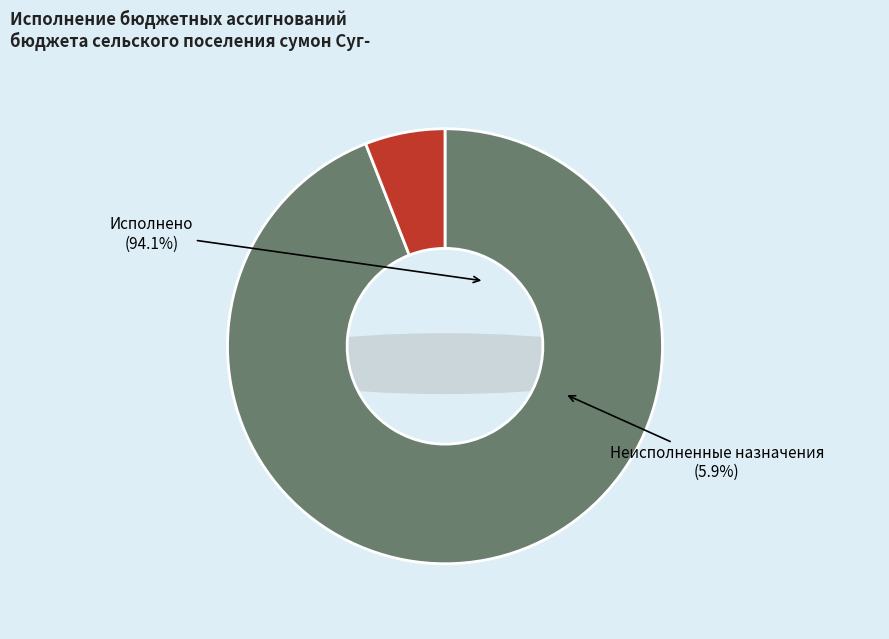

The Неисполненные назначения slice represents 6% of the pie. True or false?

True